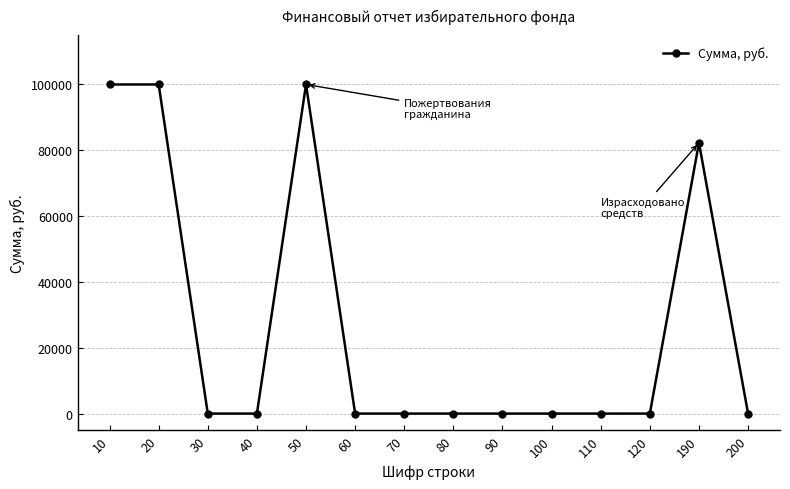

Reading left to right, transcribe all the data shown in this chart.

100000	100000	0	0	100000	0	0	0	0	0	0	0	82280	0